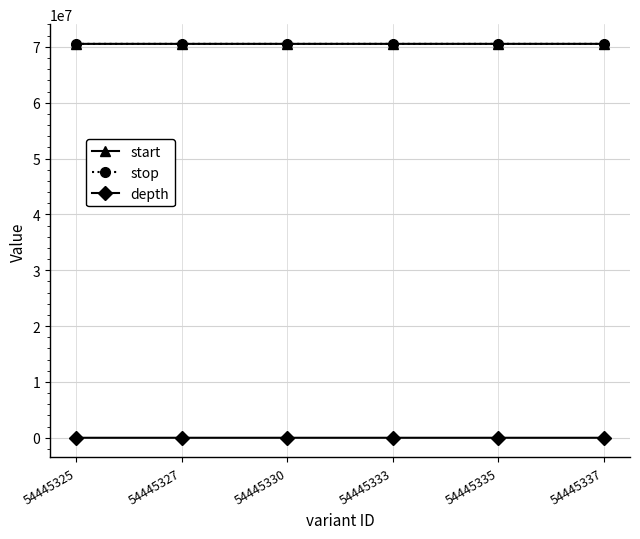

What is the greatest value displayed?

70530149